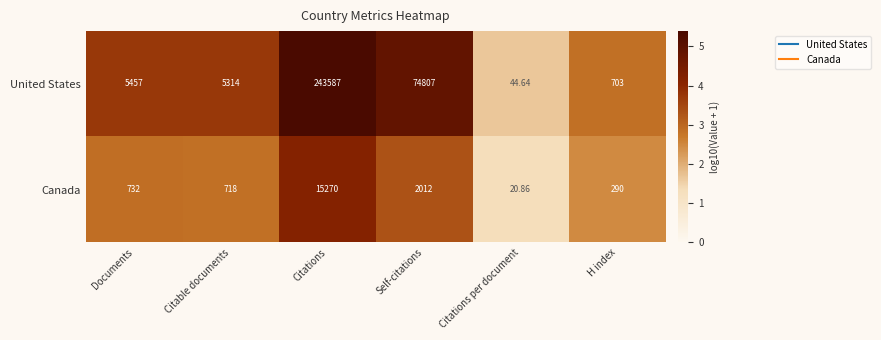

How many categories are shown in the chart?

6